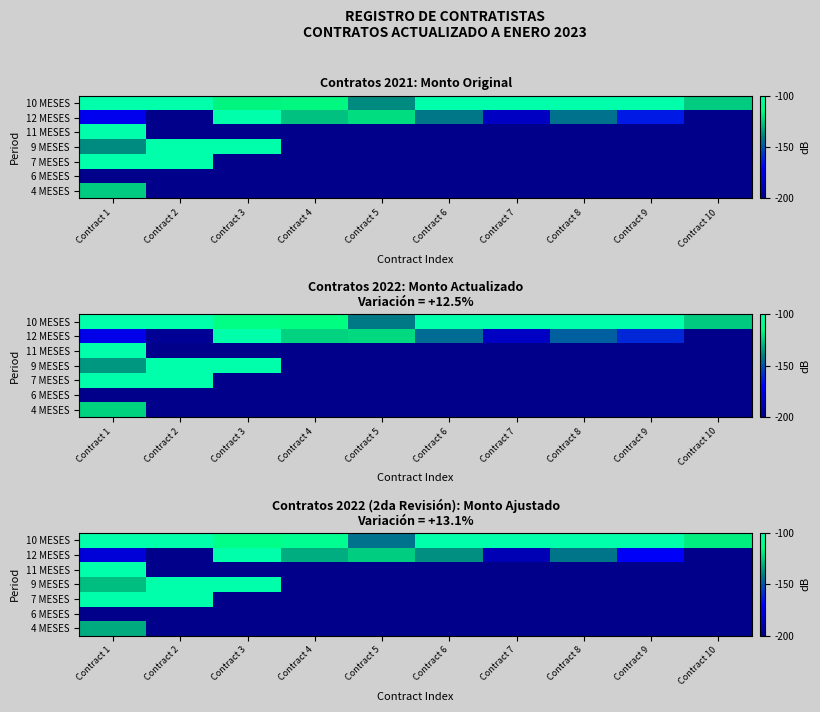

At how many categories does at least one series exceed -145?

10